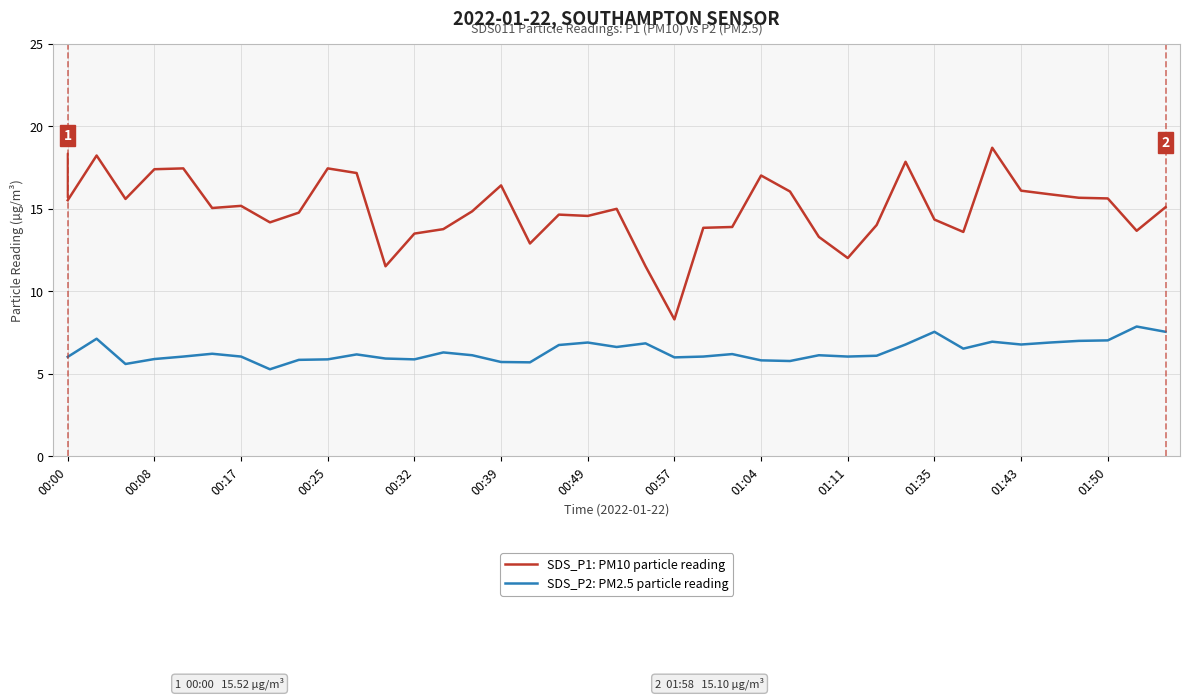

Is this an area chart (filled region under the line)?

No